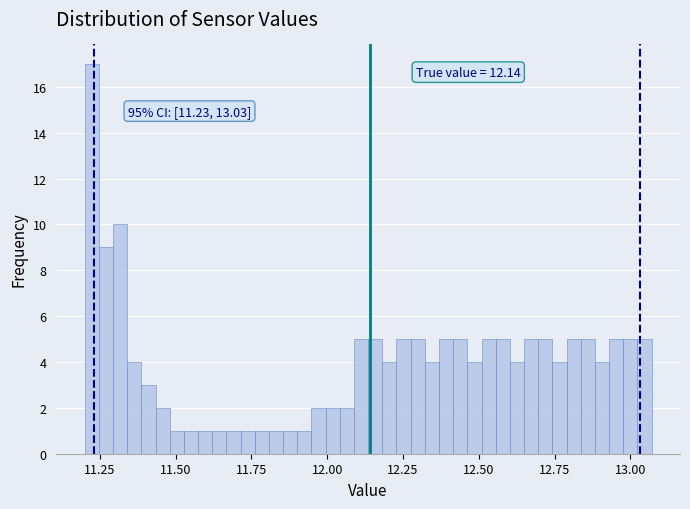

Around what value on the x-axis is the tallest bar? Give the approximate position of its centre, as read against the axis.

11.20